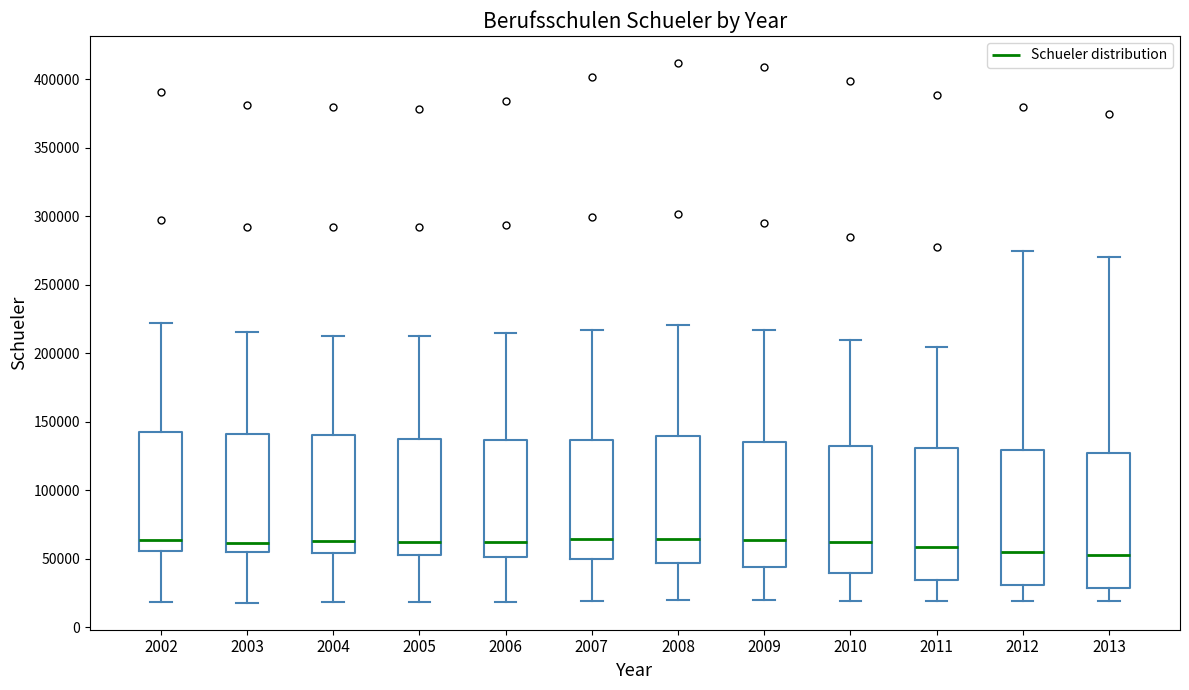

Where does the median line of the box at x = 2008 sit on the y-axis? The values are not printed on the chart, so give them approximately, as read against the axis.

65000